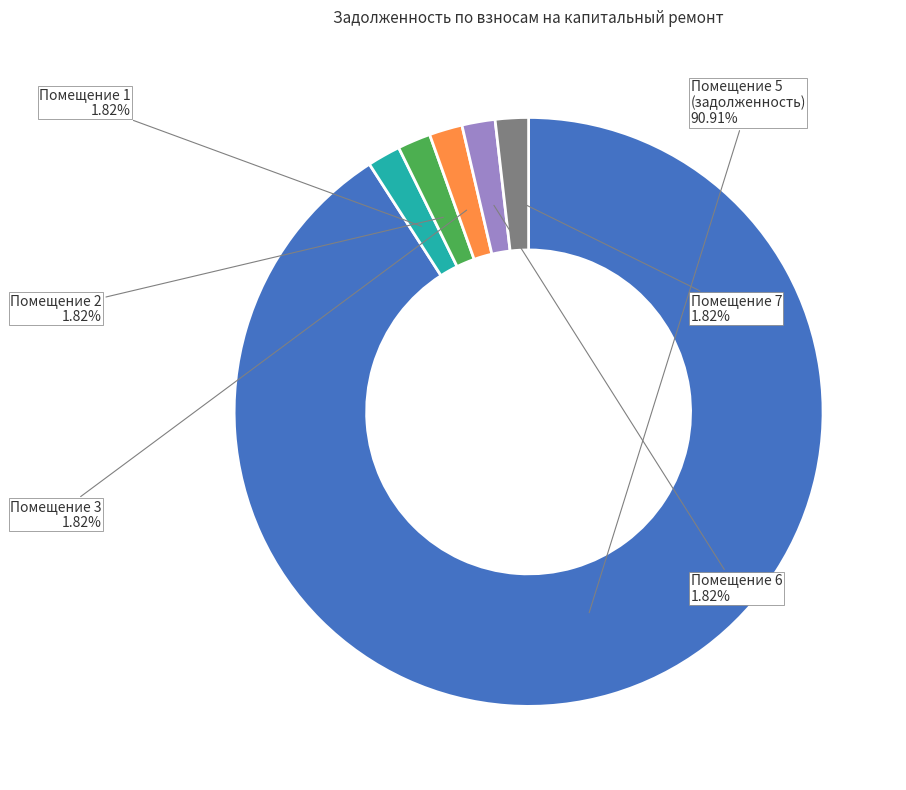

To the nearest percent, what is the average slice percentage?

17%